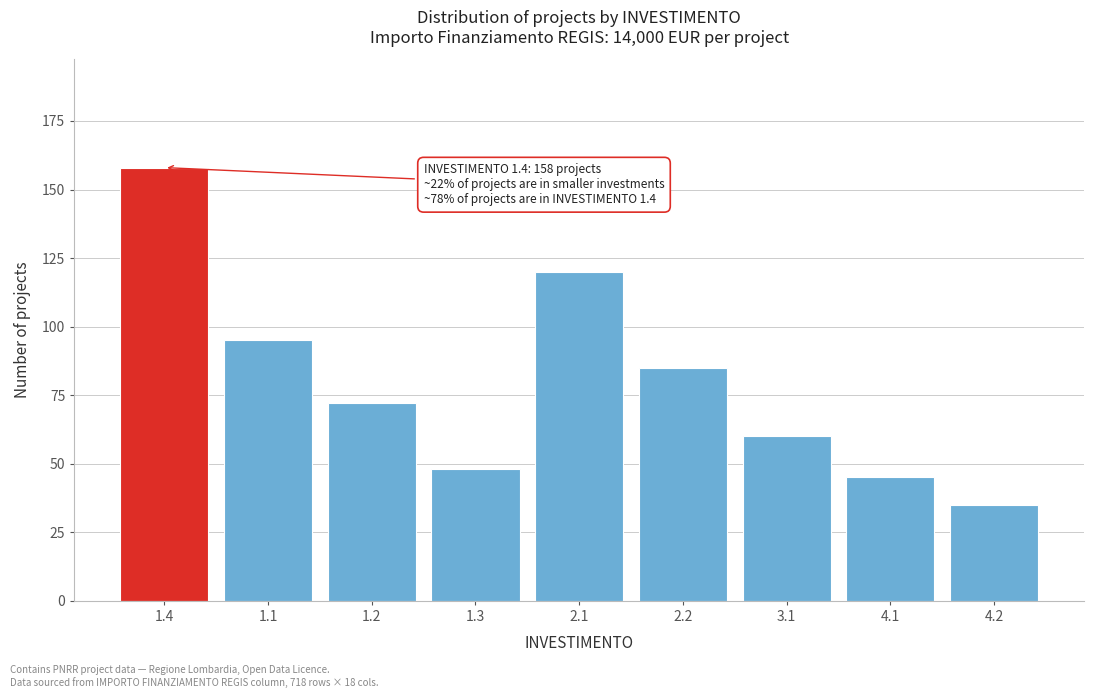

Reading left to right, extract all data points from this chart.

1.4=158	1.1=95	1.2=72	1.3=48	2.1=120	2.2=85	3.1=60	4.1=45	4.2=35